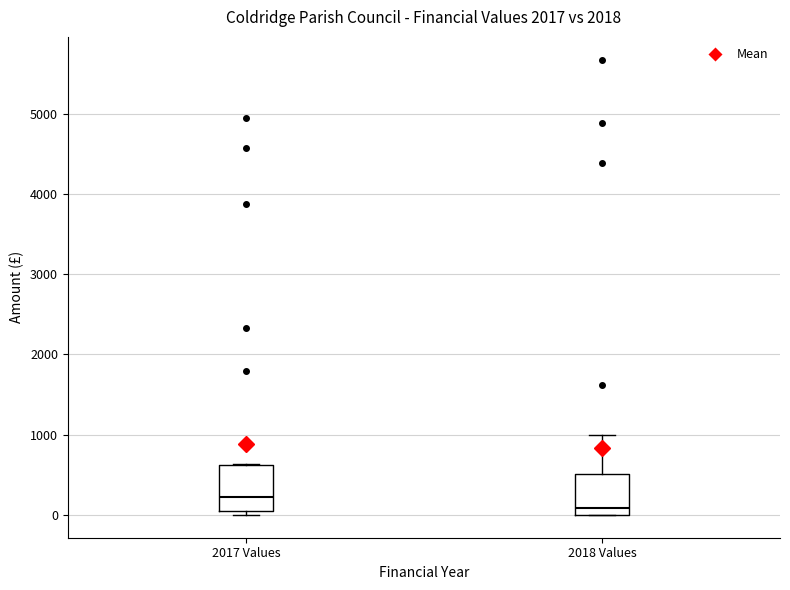

Reading left to right, transcribe this box plot: for each box, give where its median line is, the range the box spans, and where its two whiskers end, as read against the y-axis. The values are not printed on the chart, so give them approximately, as read against the axis.

2017 Values: median 200, box 100 to 600, whiskers 0 to 600
2018 Values: median 100, box 0 to 500, whiskers 0 to 1000